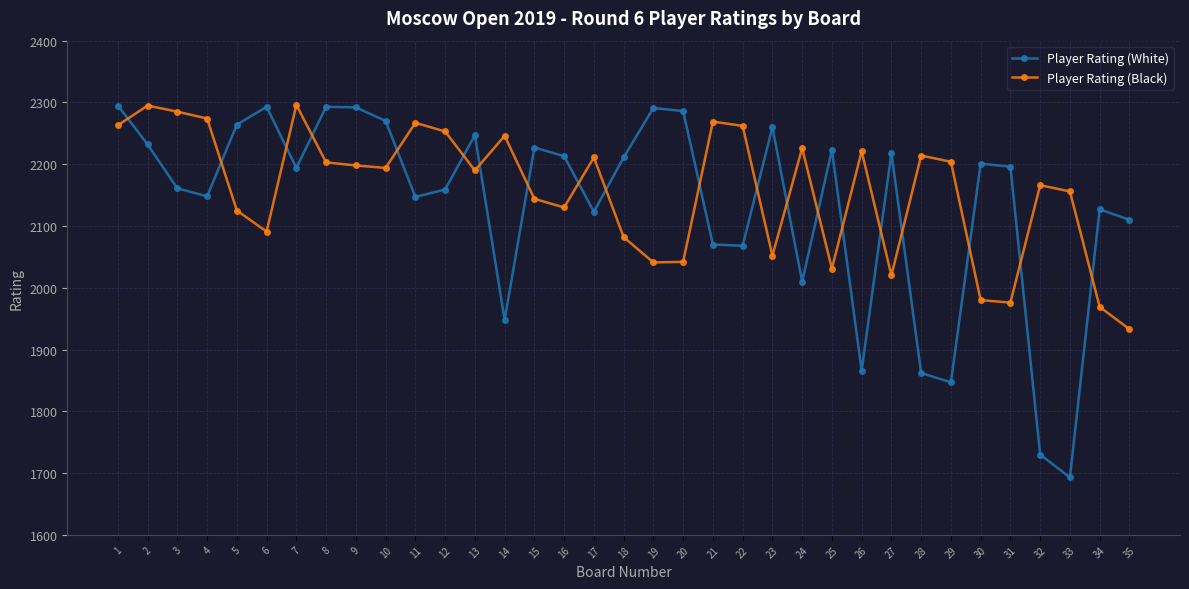

Read the Player Rating (Black) value at 17.

2211